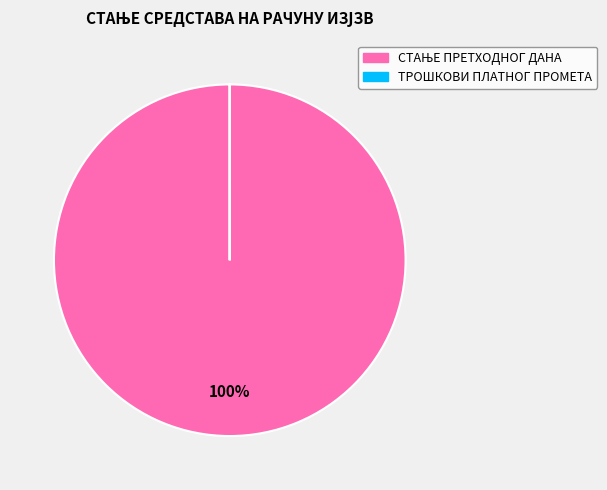

To the nearest percent, what is the difference between the largest and smallest slice percentages?

100%